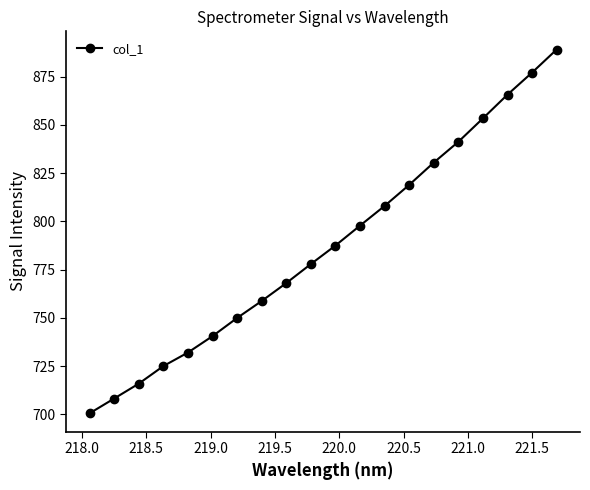

What is the sum of all values?

15746.6